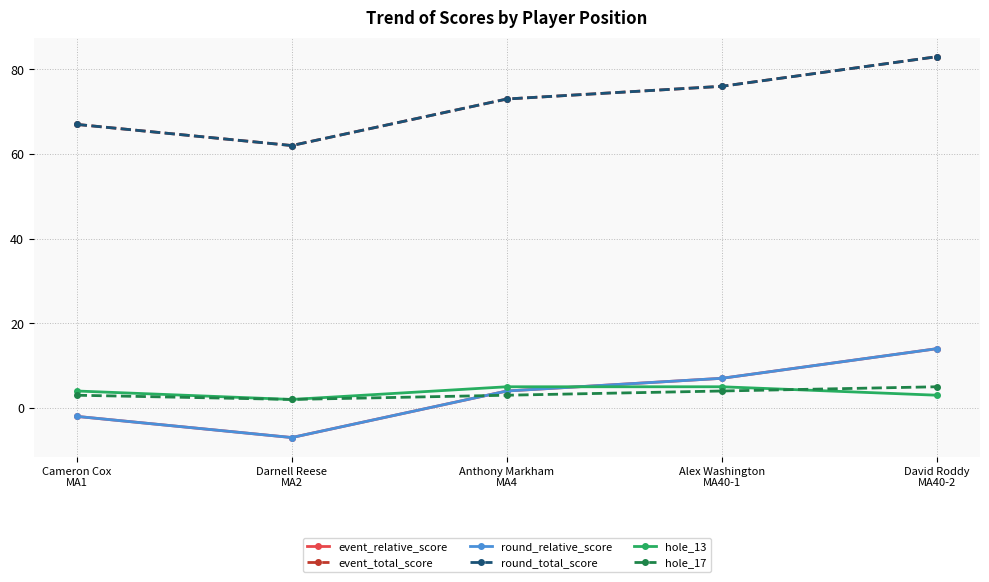

What is the label of the 1st point from the left?

Cameron Cox
MA1